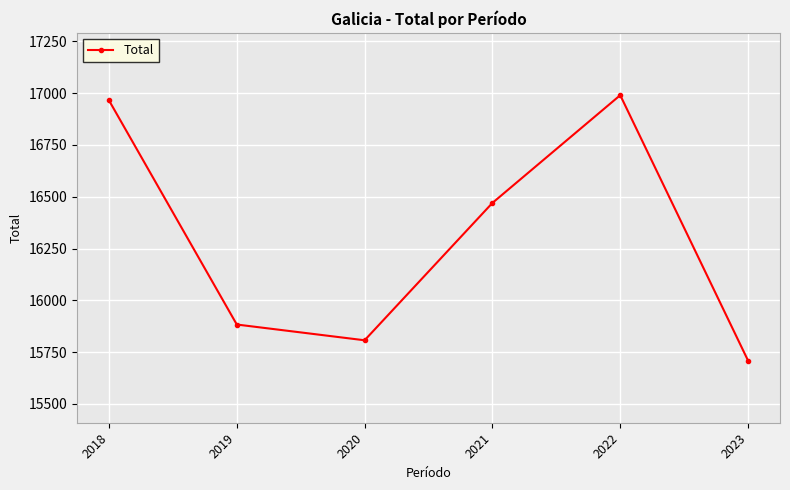

Where is the first local minimum?

2020